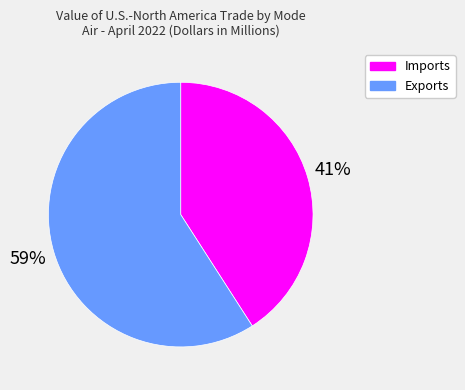

Rank the categories by value from highest to lowest.

Exports, Imports